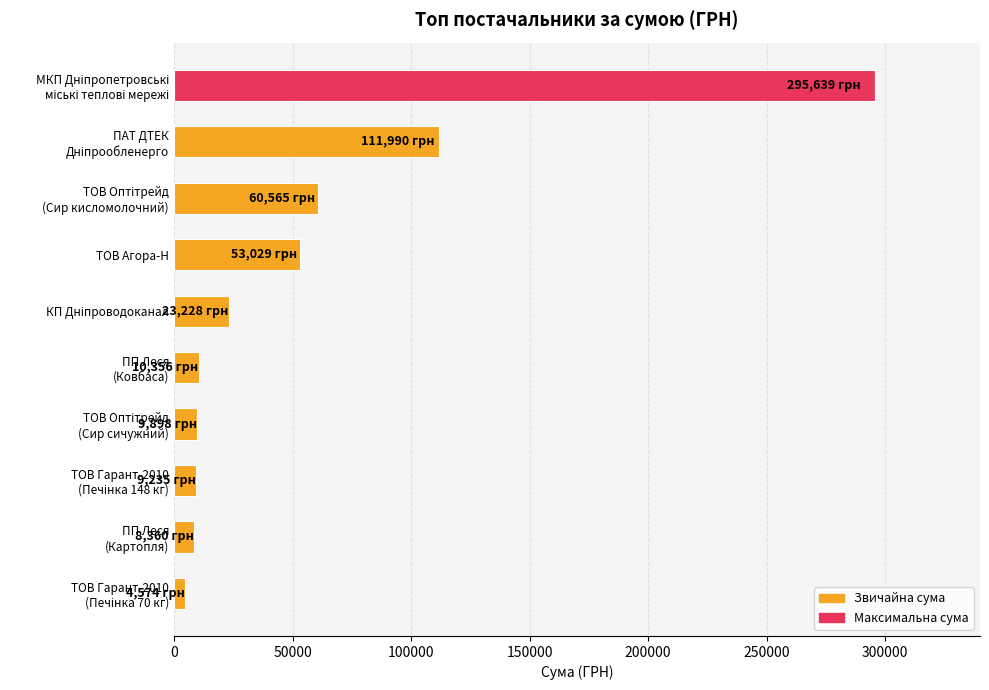

Count the number of values greater than 23227.

5